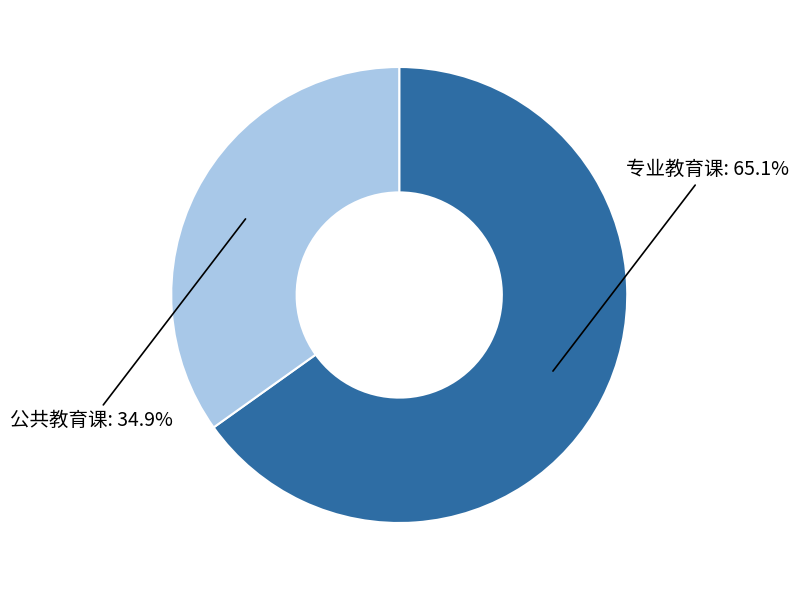

Does any single category account for the majority?

Yes